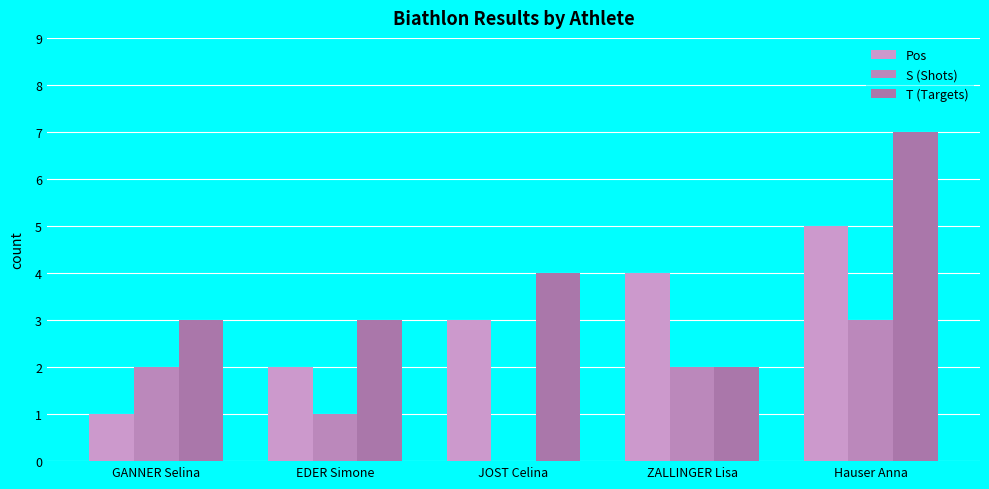

How many positive values does the S (Shots) series have?

4